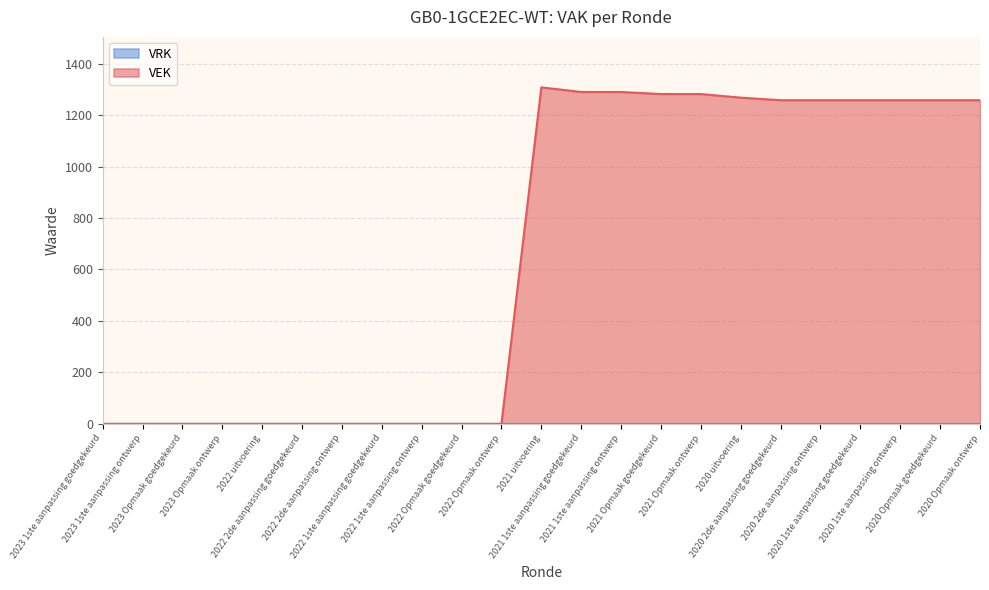

List the labels in order of value, smallest first.

2023 1ste aanpassing goedgekeurd, 2023 1ste aanpassing ontwerp, 2023 Opmaak goedgekeurd, 2023 Opmaak ontwerp, 2022 uitvoering, 2022 2de aanpassing goedgekeurd, 2022 2de aanpassing ontwerp, 2022 1ste aanpassing goedgekeurd, 2022 1ste aanpassing ontwerp, 2022 Opmaak goedgekeurd, 2022 Opmaak ontwerp, 2020 2de aanpassing goedgekeurd, 2020 2de aanpassing ontwerp, 2020 1ste aanpassing goedgekeurd, 2020 1ste aanpassing ontwerp, 2020 Opmaak goedgekeurd, 2020 Opmaak ontwerp, 2020 uitvoering, 2021 Opmaak goedgekeurd, 2021 Opmaak ontwerp, 2021 1ste aanpassing goedgekeurd, 2021 1ste aanpassing ontwerp, 2021 uitvoering